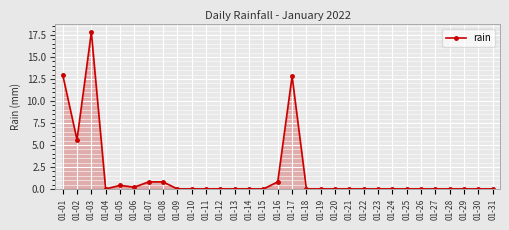

What is the sum of all values?

52.2